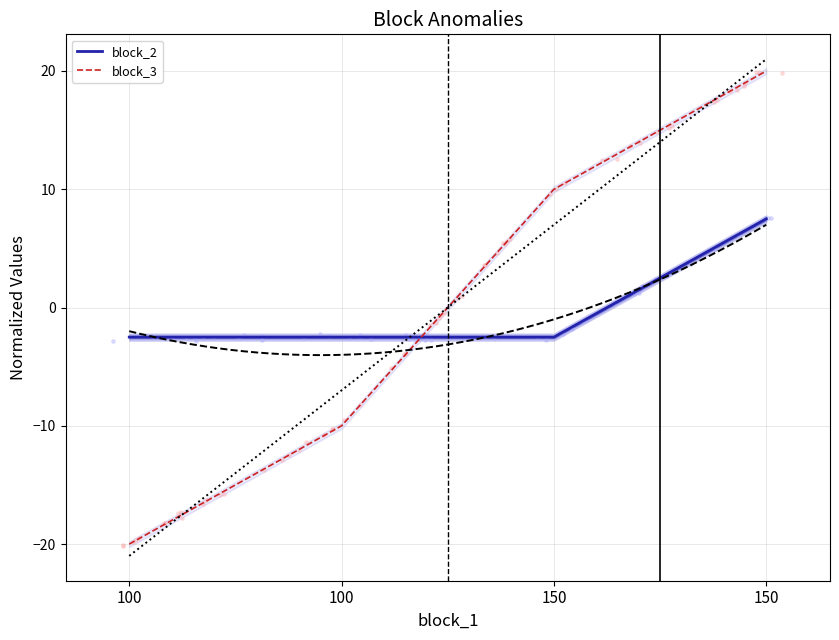

Which series contains the lowest Y value?

block_3